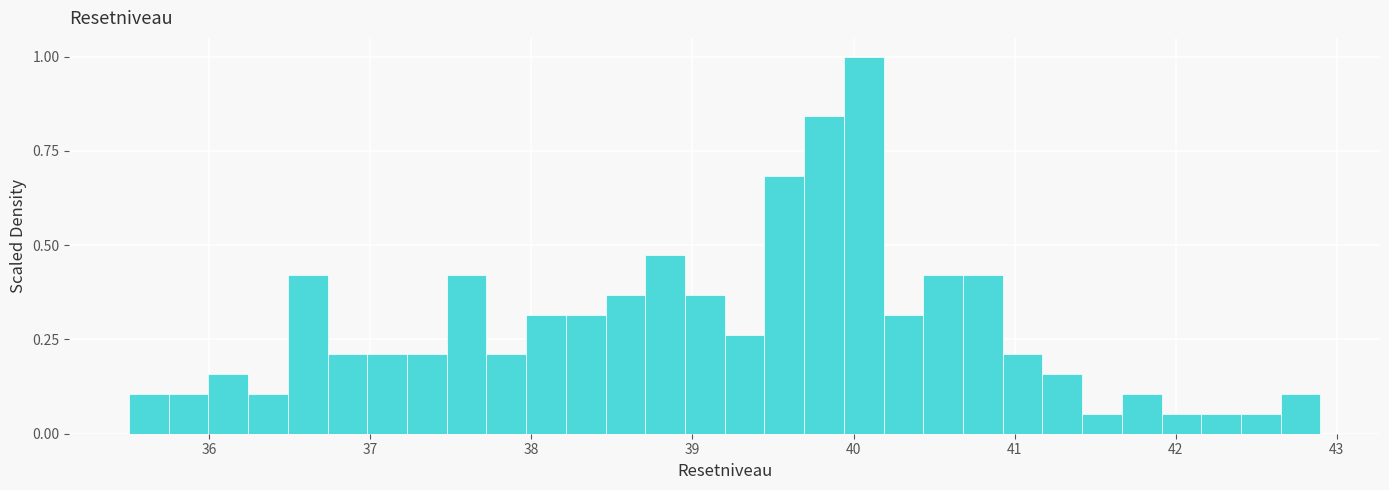

Read against the x-axis, roughly where is the centre of the tallest bar?

40.1